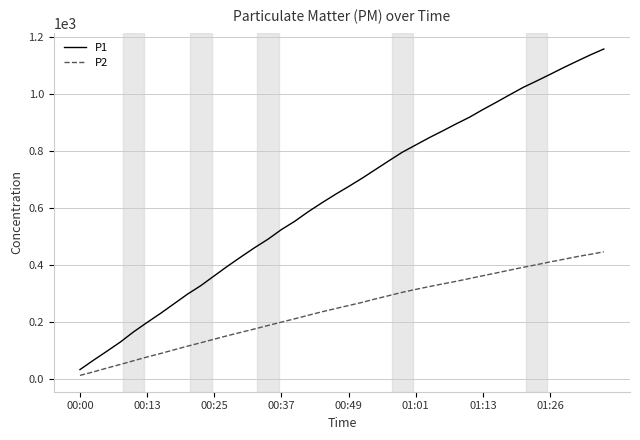

Which series has the largest total across all categories?

P1